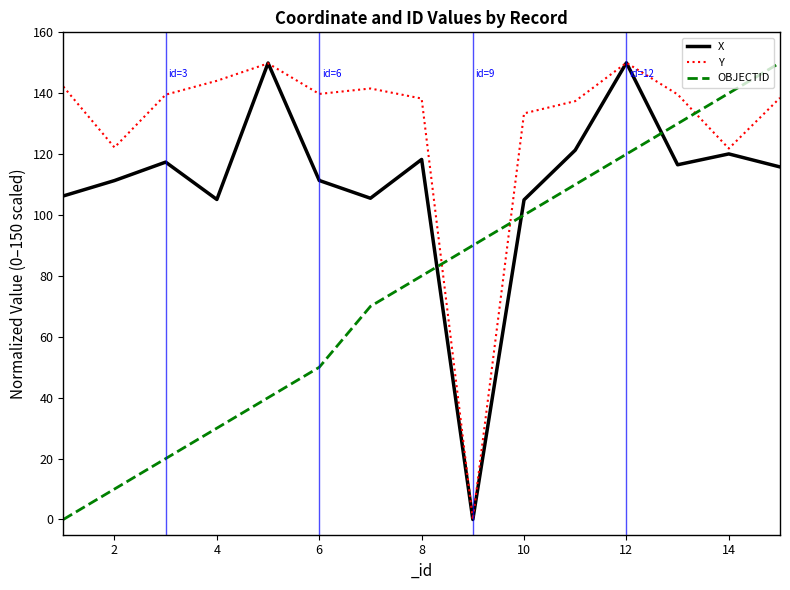

List the series in order of their overall mean, lowest first.

OBJECTID, X, Y